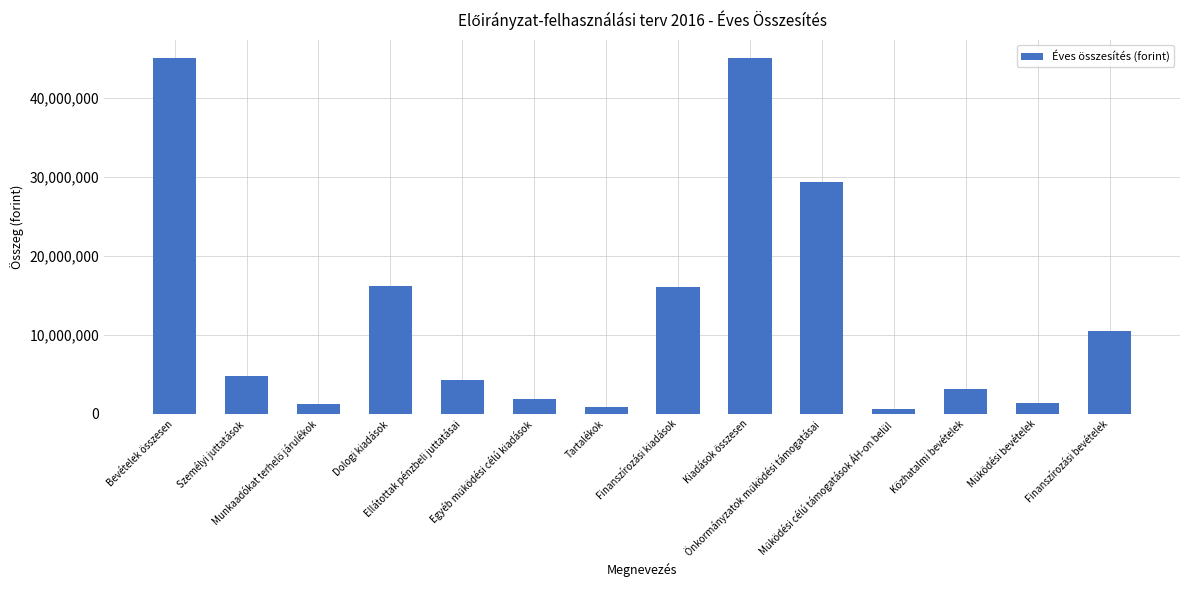

At which label does the data first exceed 4728000?

Bevételek összesen